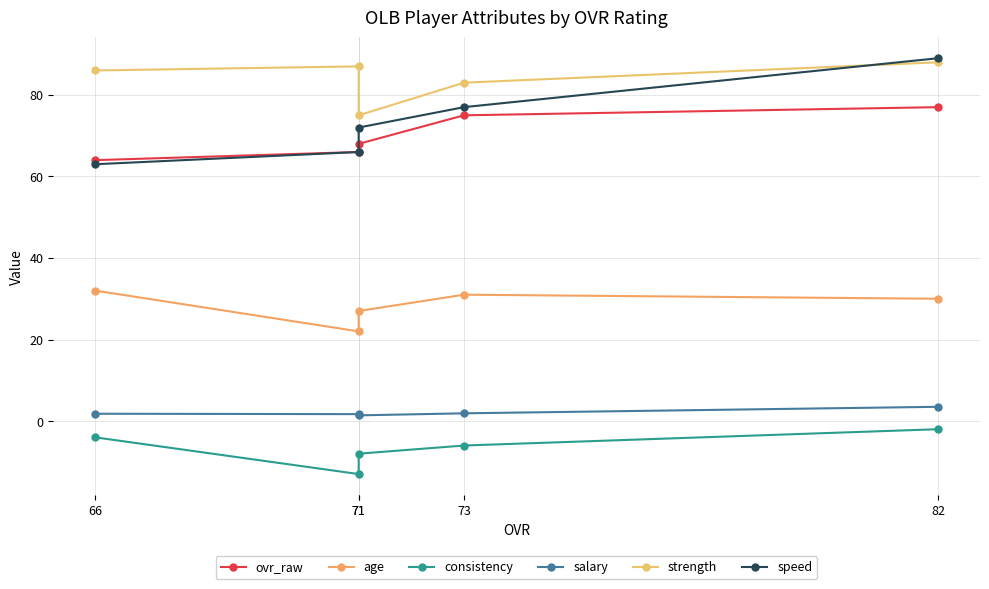

At which label does salary reach its minimum?

71